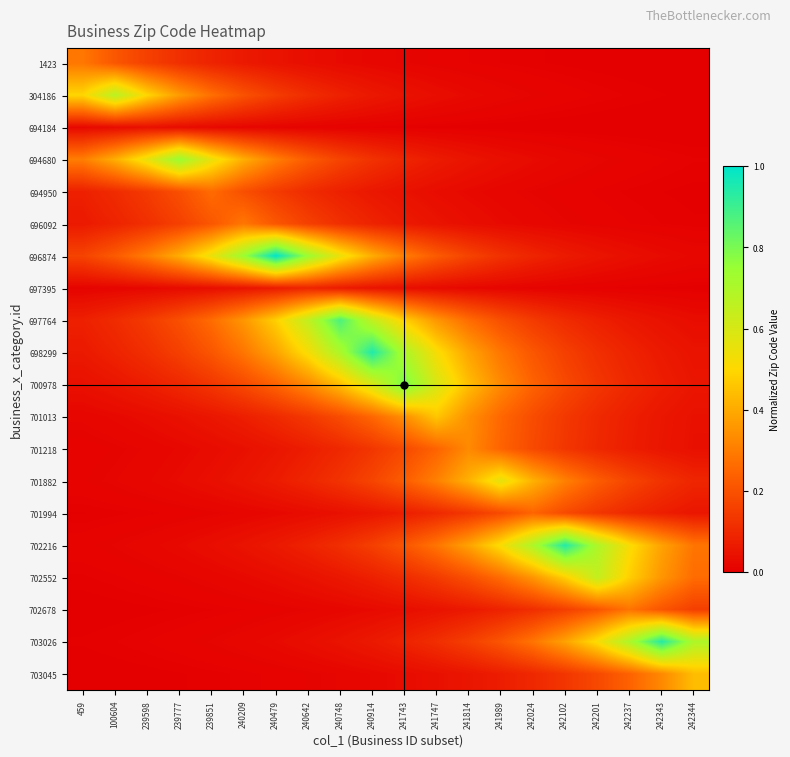

Rank the series by their maximum value, from highest to lowest.

696874, 698299, 702216, 703026, 697764, 700978, 694680, 304186, 702552, 701882, 701013, 703045, 701218, 1423, 696092, 702678, 694950, 701994, 697395, 694184